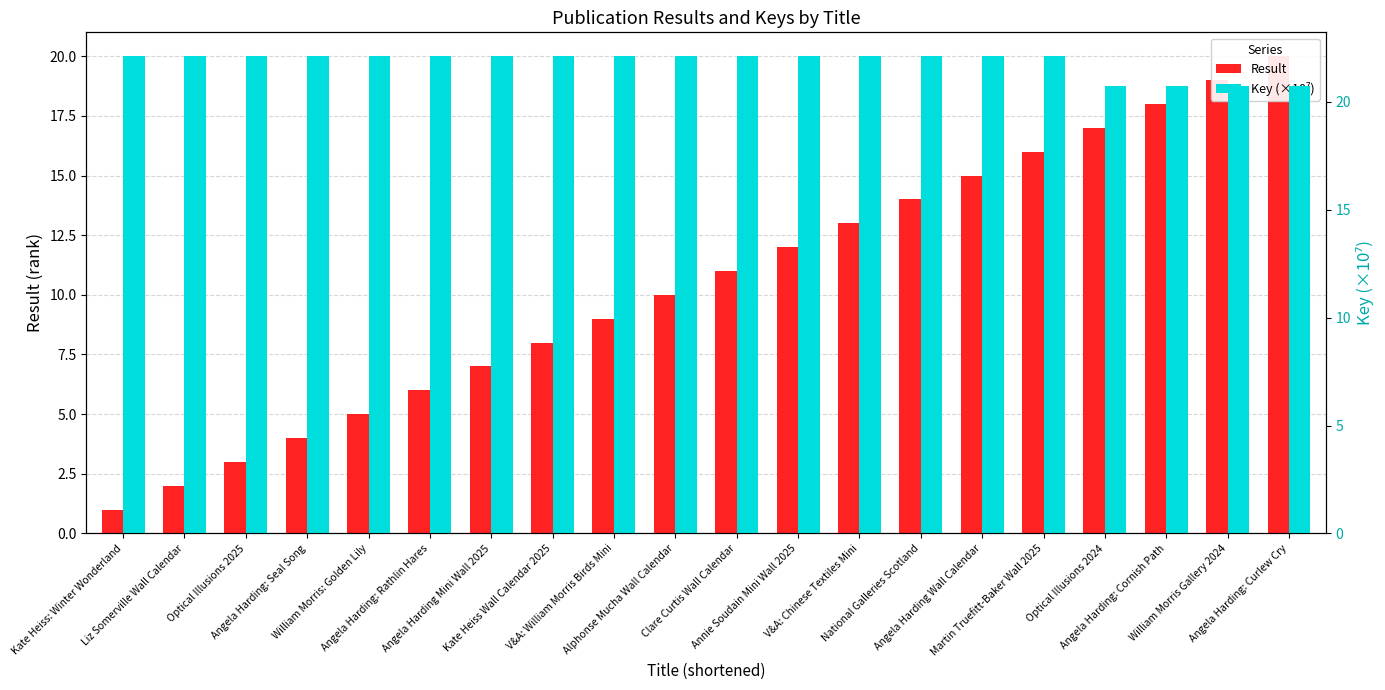

What is the label of the 12th bar from the left?

Annie Soudain Mini Wall 2025